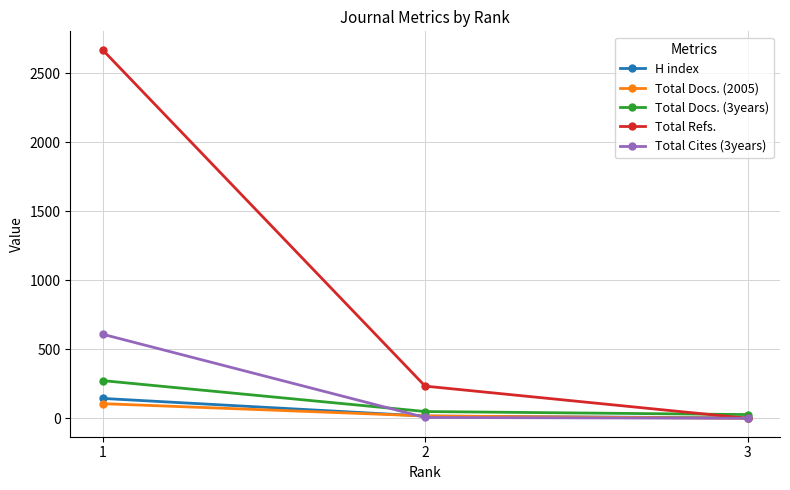

How many categories are shown in the chart?

3